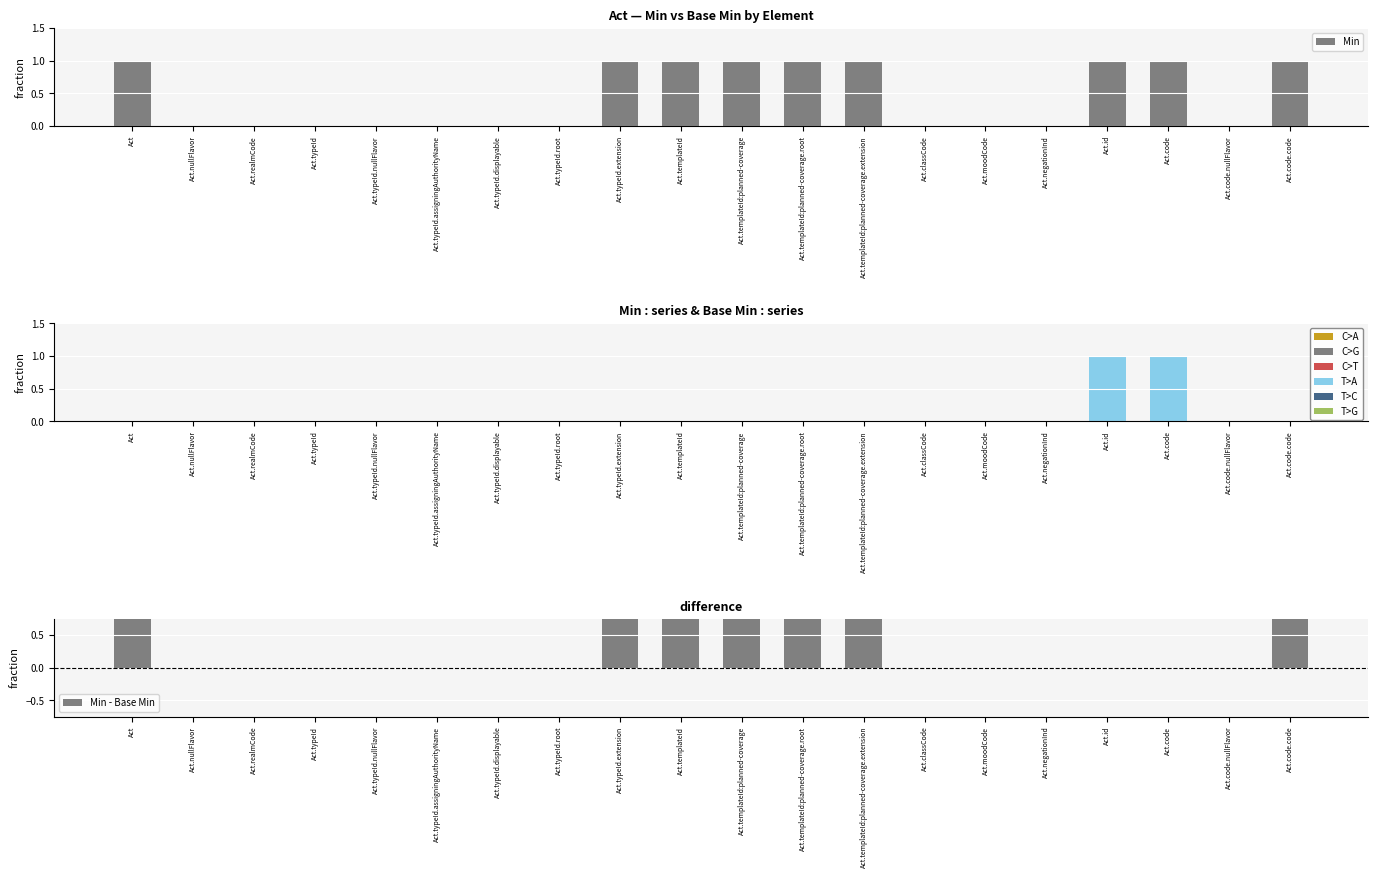

Rank the series at Act.negationInd from highest to lowest value.

Min, Base Min, Min - Base Min